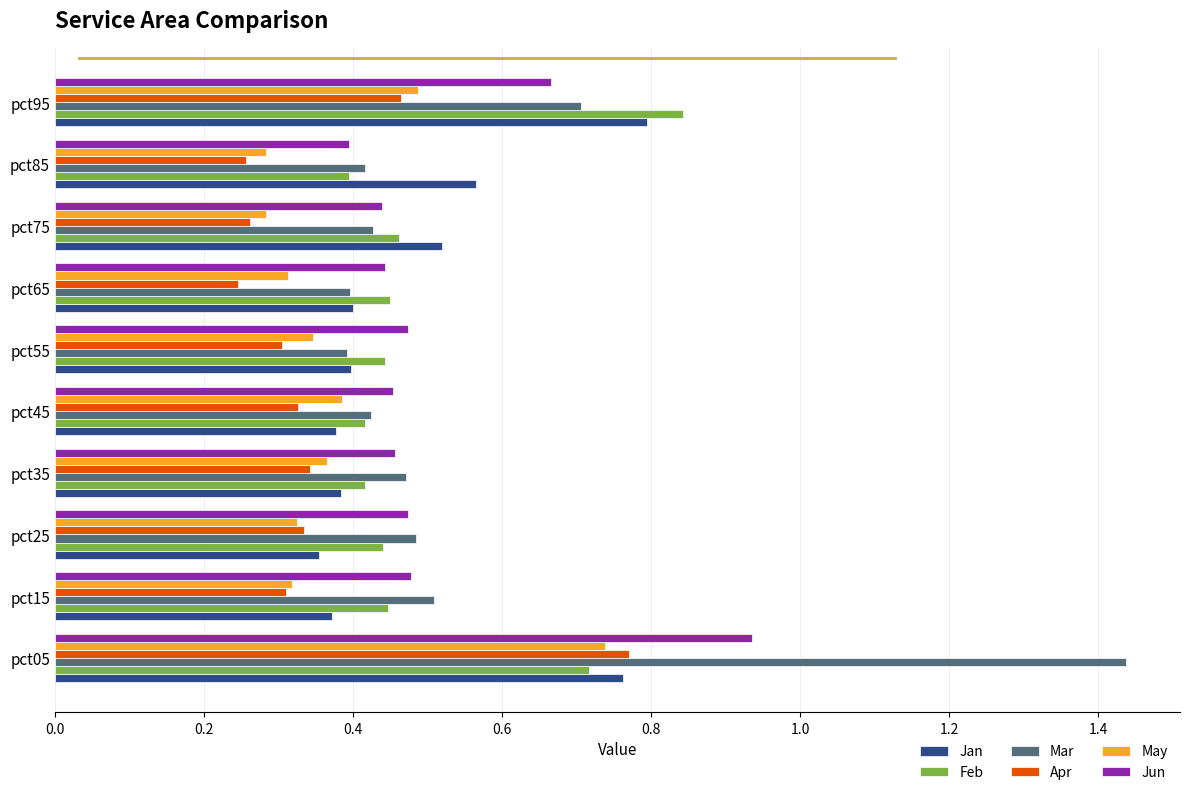

What is the difference between the Mar values at pct55 and pct05?

1.0